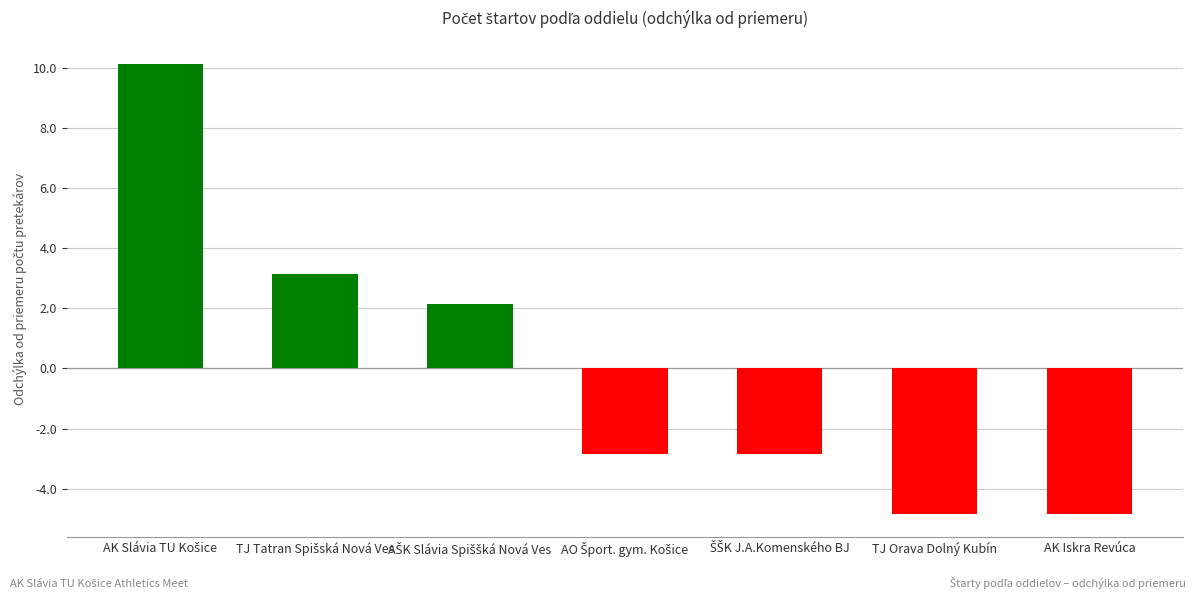

How many bars are there in total?

7